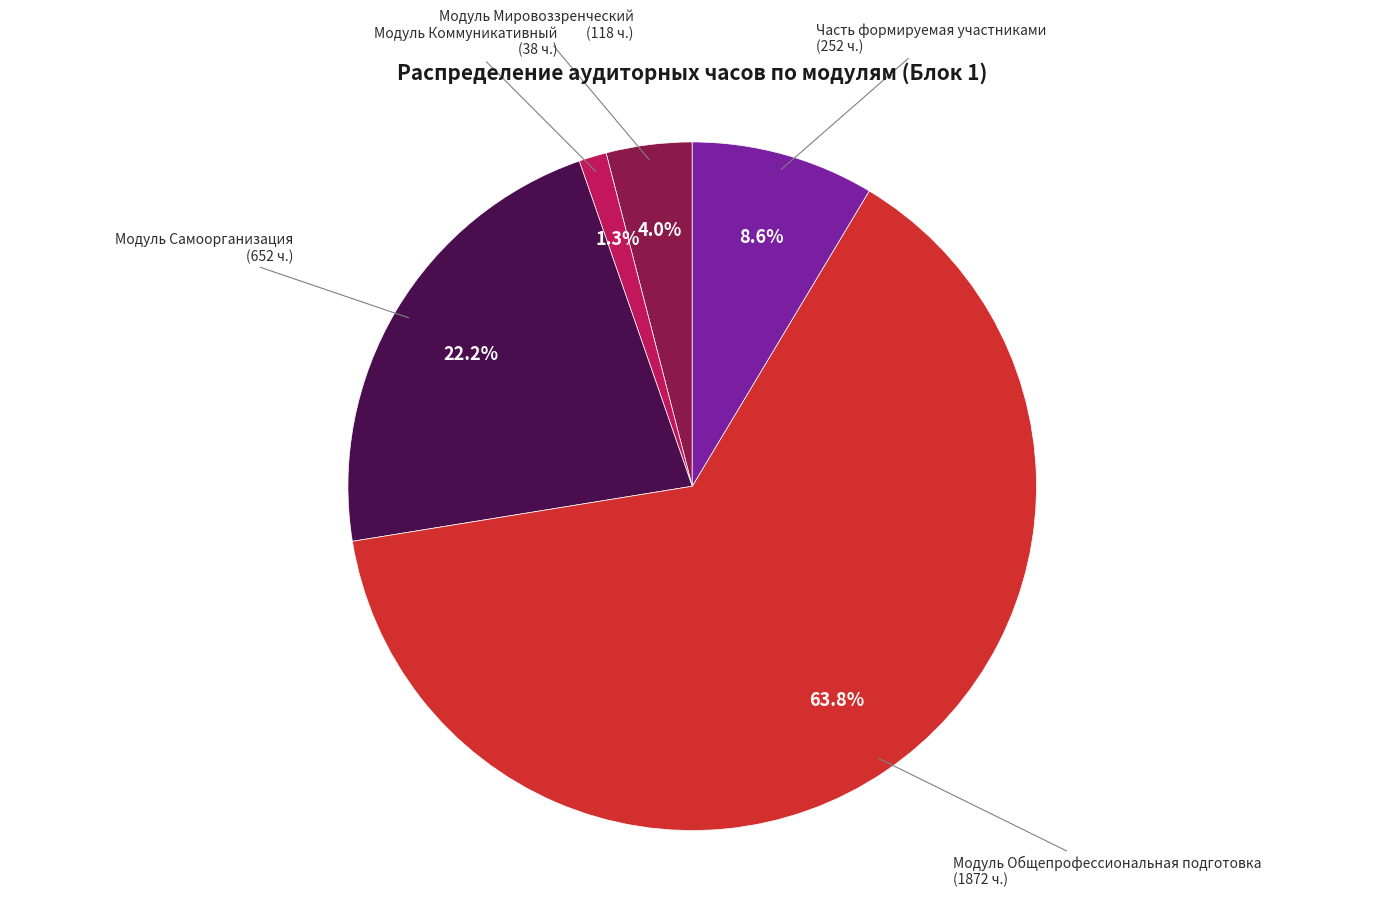

Which category has the smallest portion of the pie?

Модуль Коммуникативный